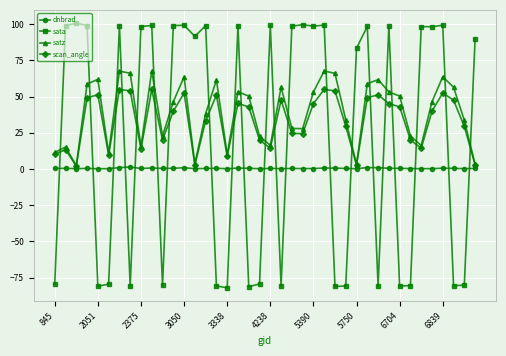

Rank the series by their maximum value, from highest to lowest.

sata, satz, scan_angle, dnbrad